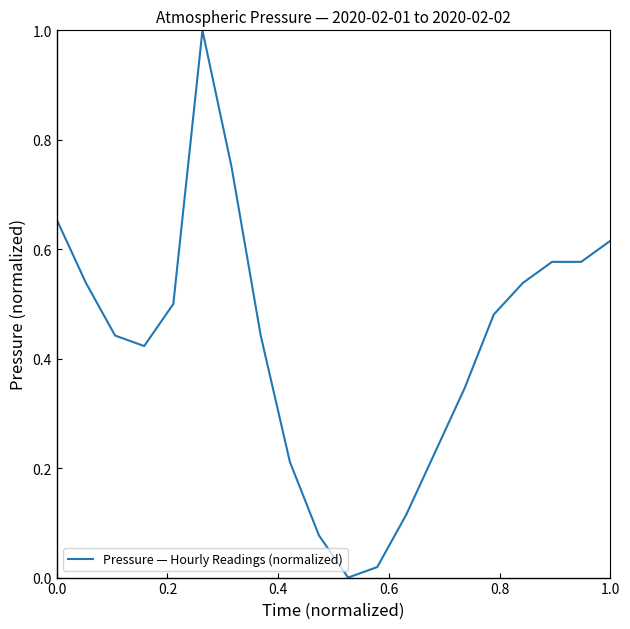

What is the difference between the maximum and minimum values?

1.0